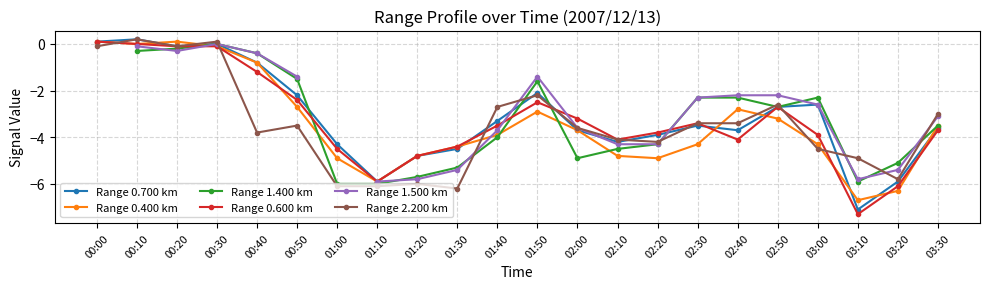

Where do Range 0.600 km and Range 1.400 km first cross each other?

00:20 and 00:30